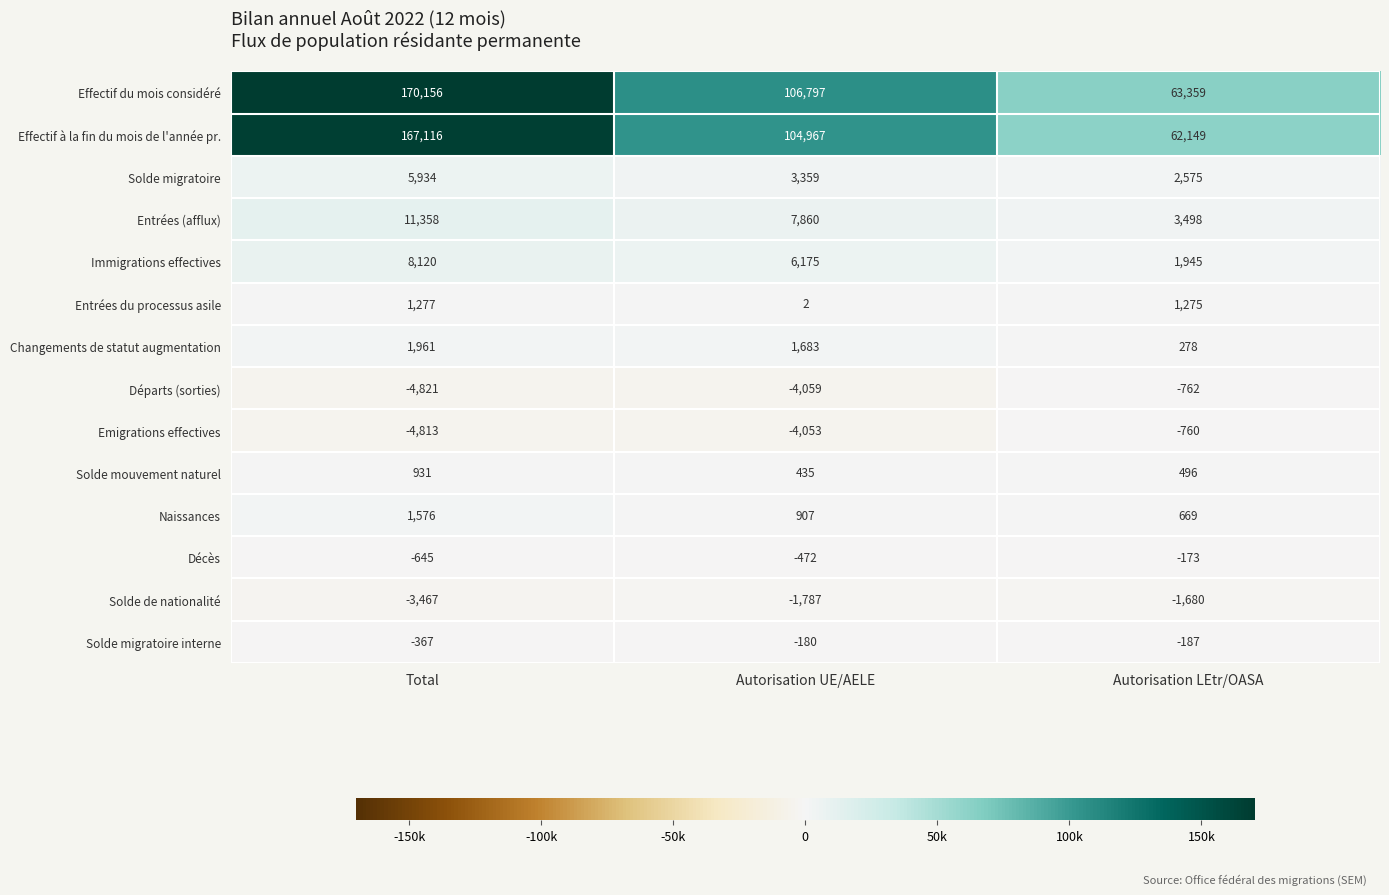

True or false: Solde mouvement naturel has a value of 931 at Total.

True